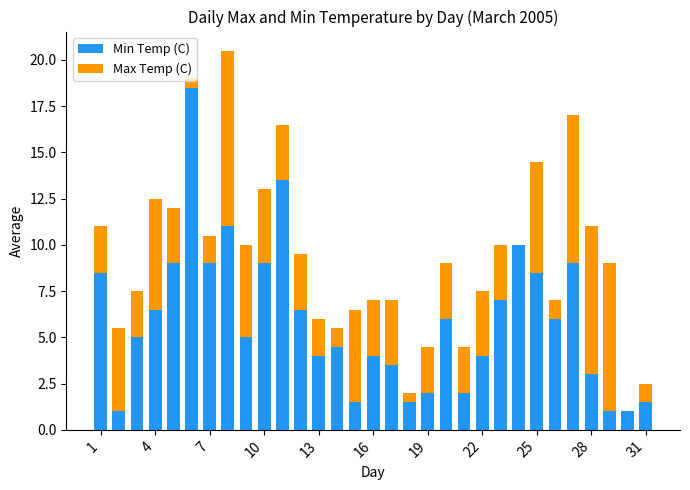

Rank the series by their average value, from lowest to highest.

Max Temp (C), Min Temp (C)